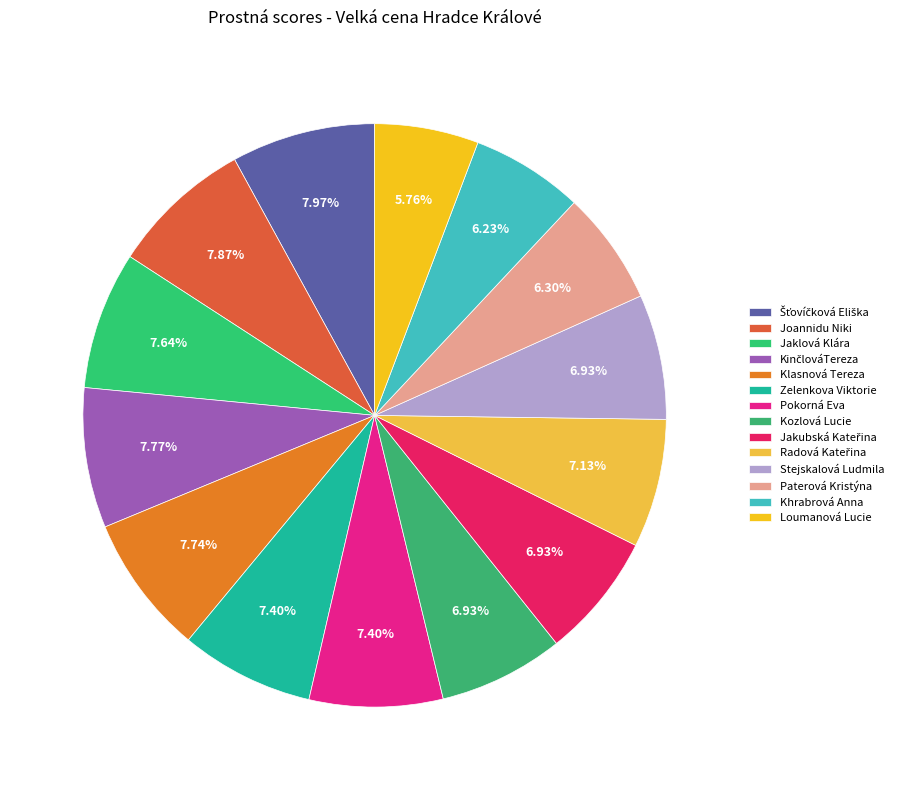

To the nearest percent, what percentage of the pie is Zelenkova Viktorie?

7%